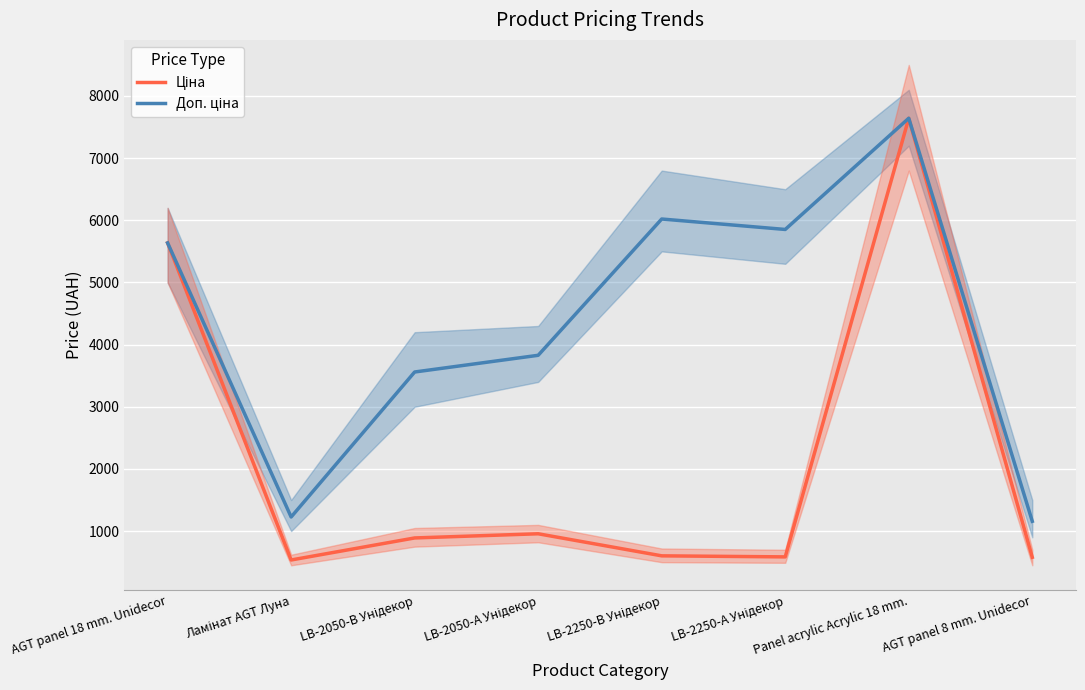

At Panel acrylic Acrylic 18 mm., list the series in order from largest to smallest.

Ціна, Доп. ціна